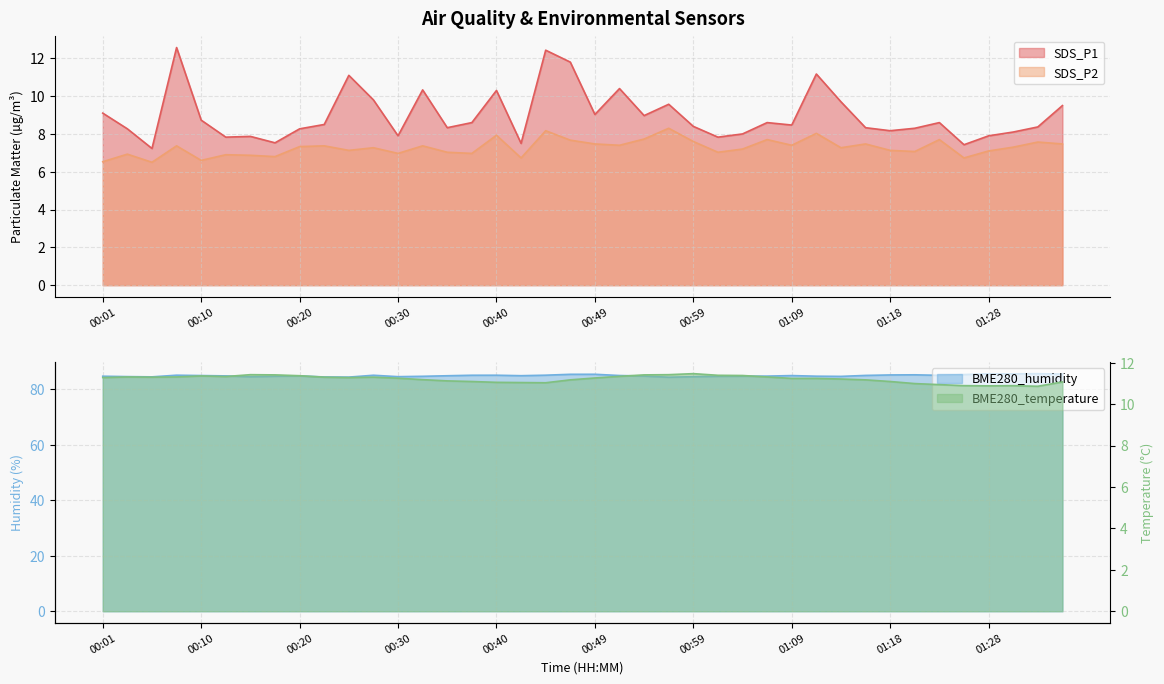

At how many categories does at least one series exceed 72?

40